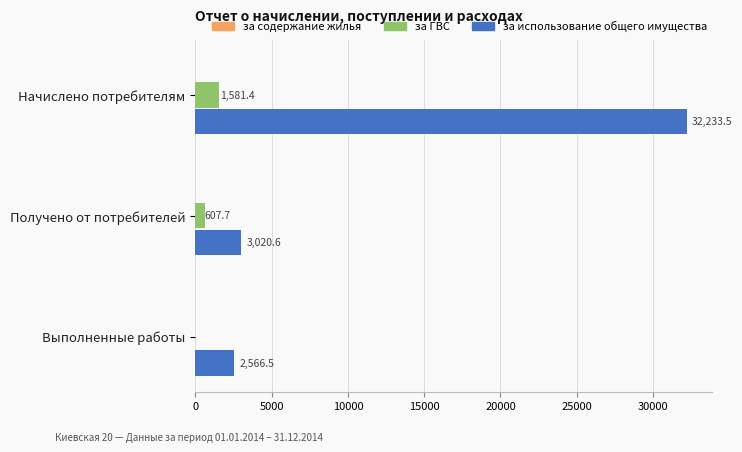

Between Начислено потребителям and Получено от потребителей, which series saw the biggest shift?

за использование общего имущества